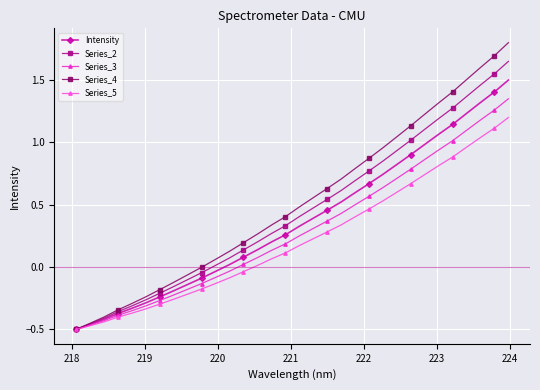

Which series has the widest spread of values?

Series_4